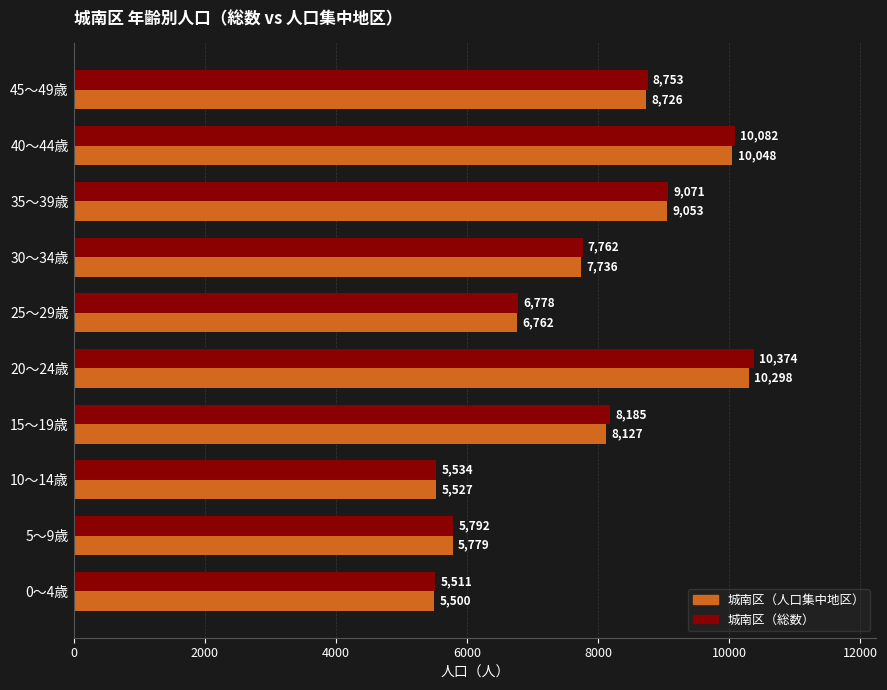

Which series has the widest spread of values?

城南区（総数）